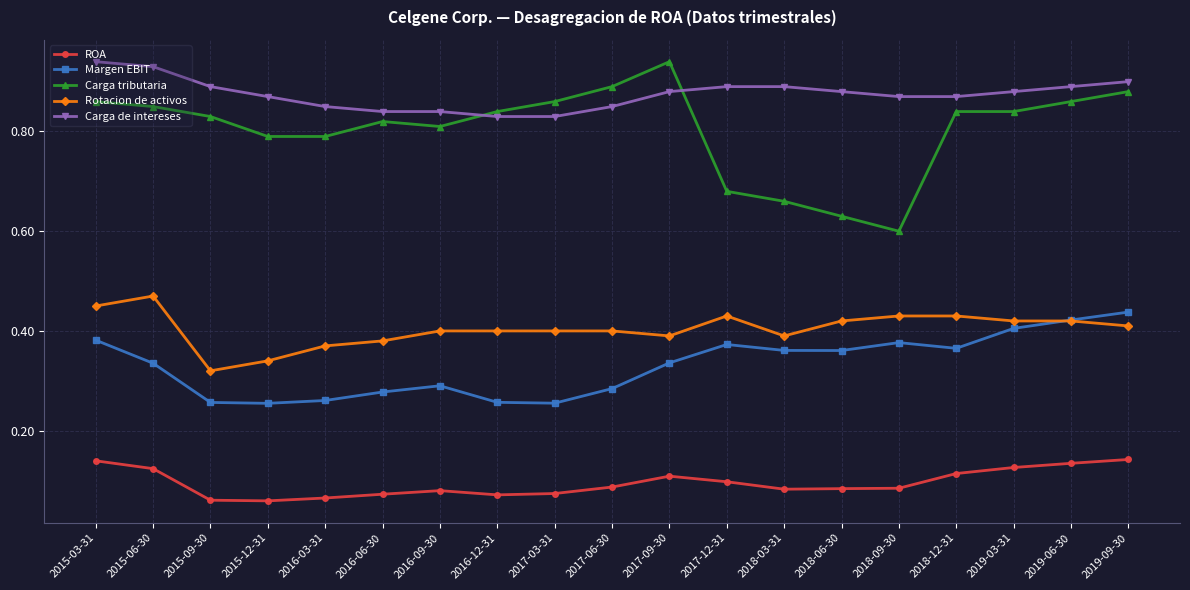

True or false: Margen EBIT and Carga tributaria intersect in this chart.

False